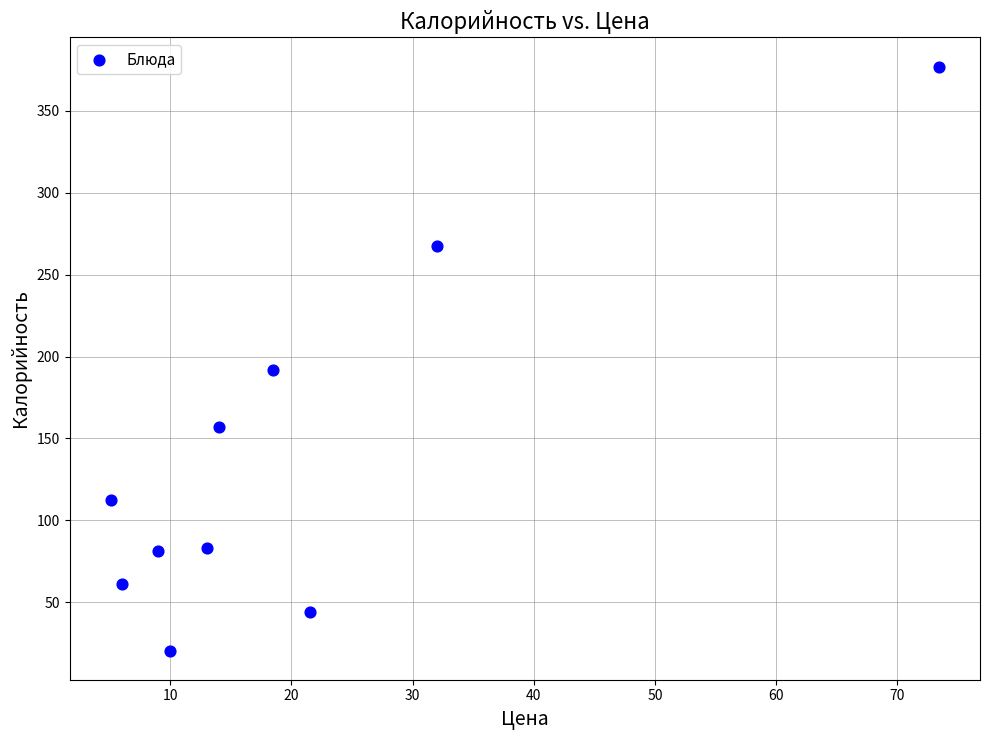

What Y value in the scatter plot is closest to 198?

192.0